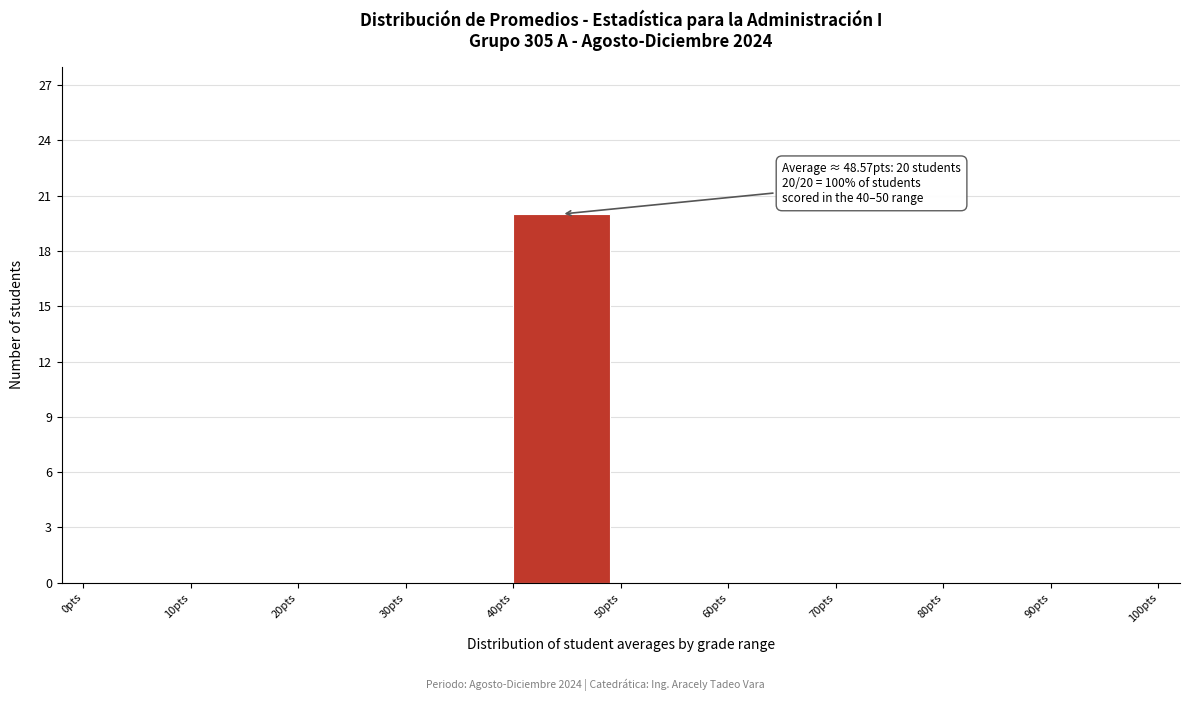

Over which range of the x-axis is the bar tallest?

40 to 50